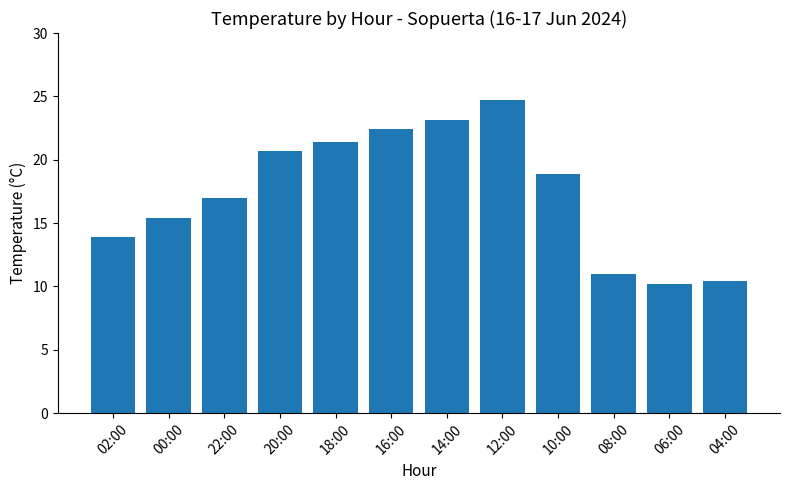

What is the change in value from 00:00 to 10:00?

+3.5